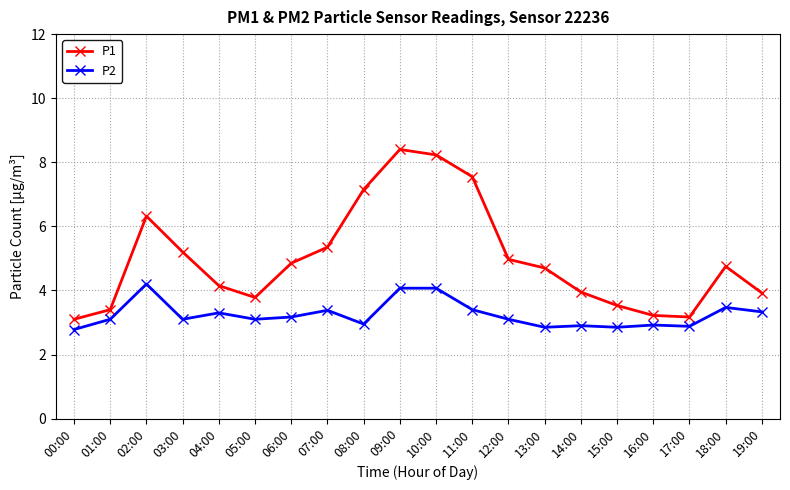

At which category does P2 reach its first local valley?

03:00